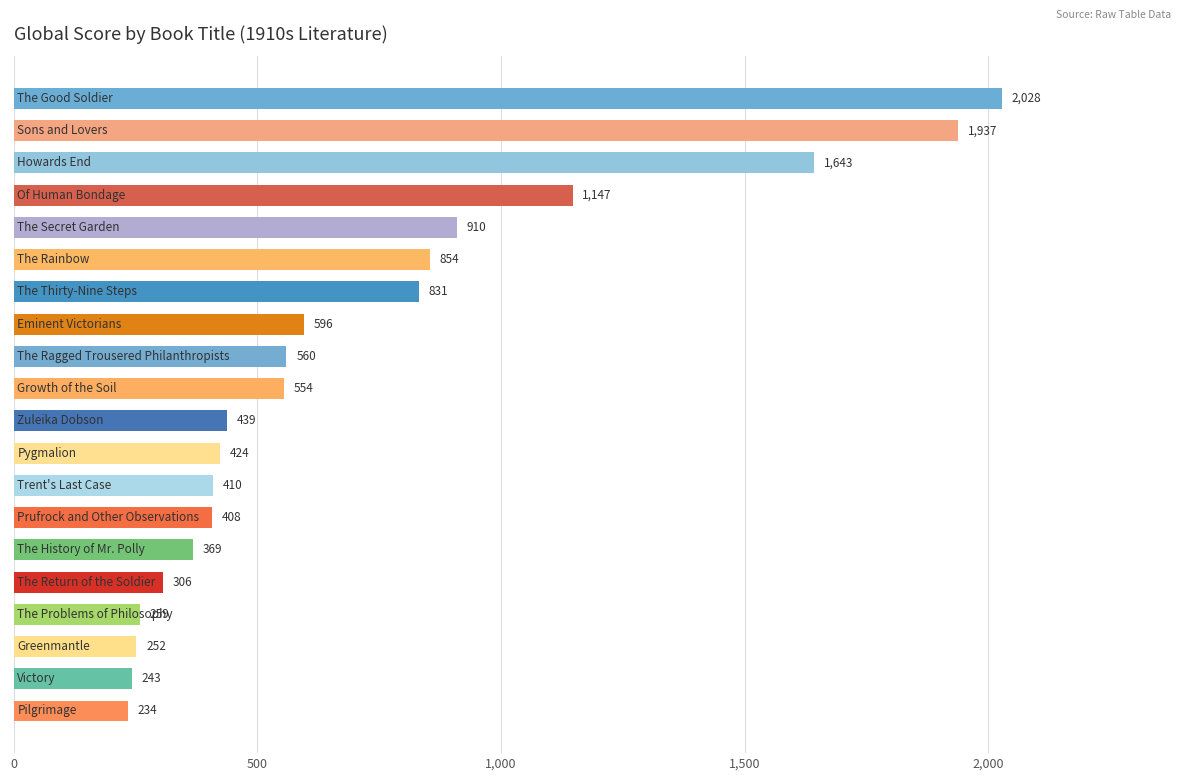

What is the smallest value displayed?

234